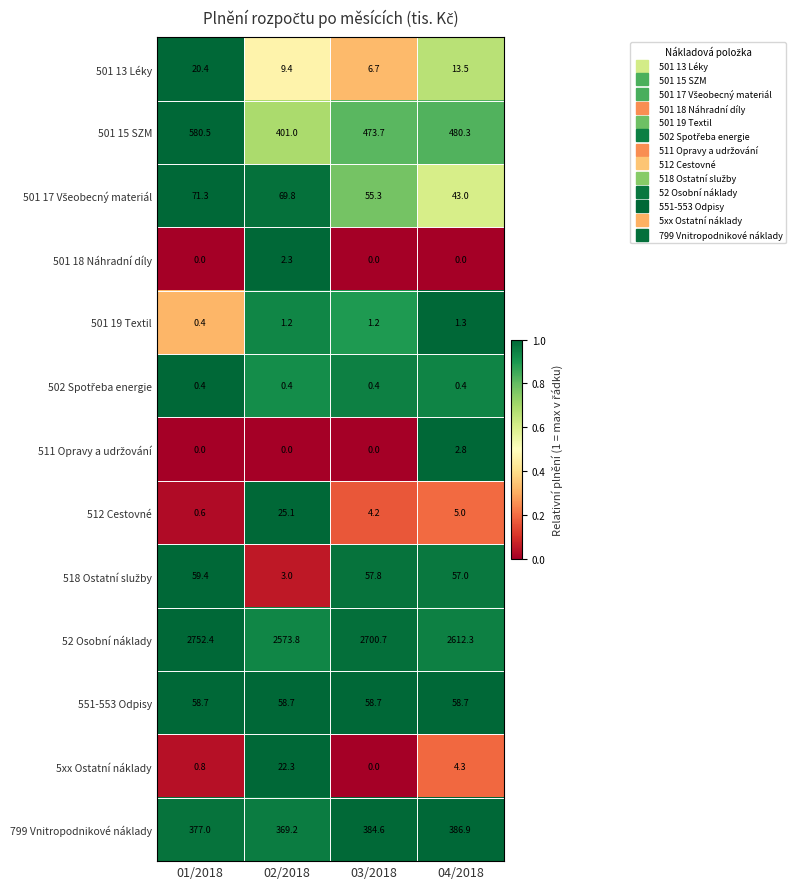

The 5xx Ostatní náklady series shows 33.0 at 02/2018. True or false?

False